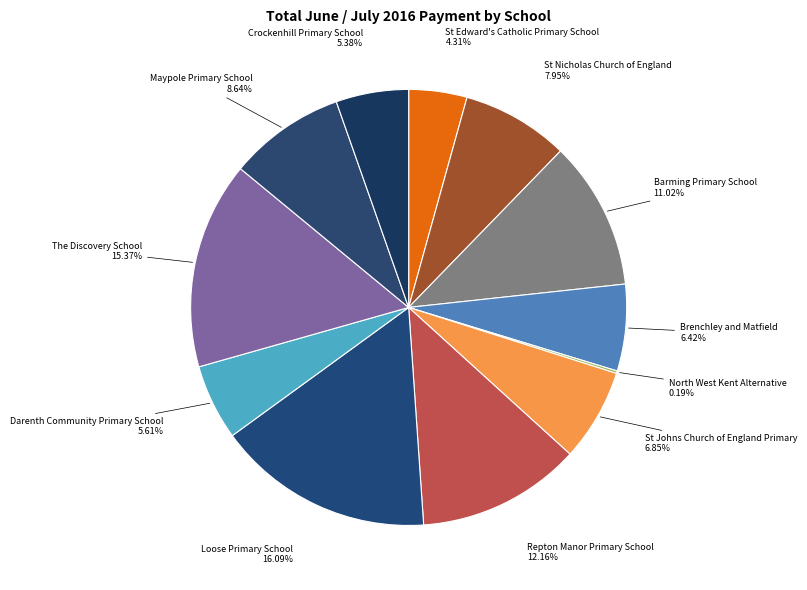

Does any single category account for the majority?

No